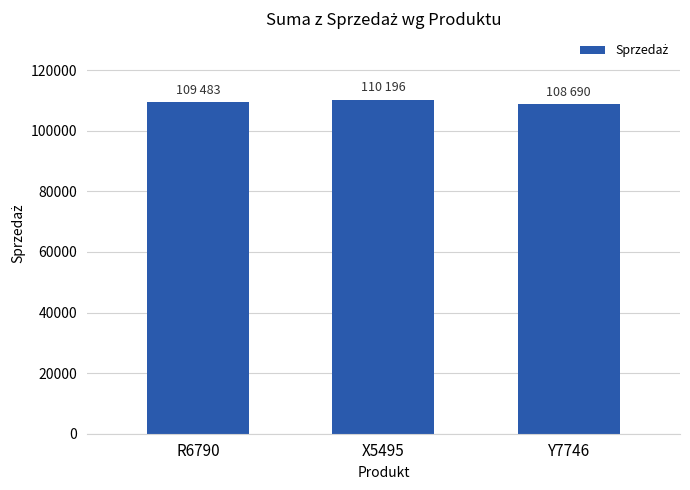

What is the average value?

109456